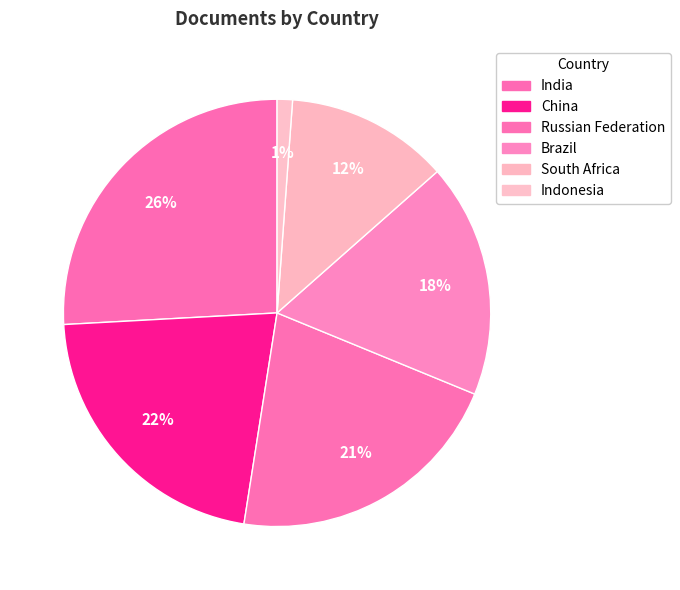

Rank the categories by value from highest to lowest.

India, China, Russian Federation, Brazil, South Africa, Indonesia